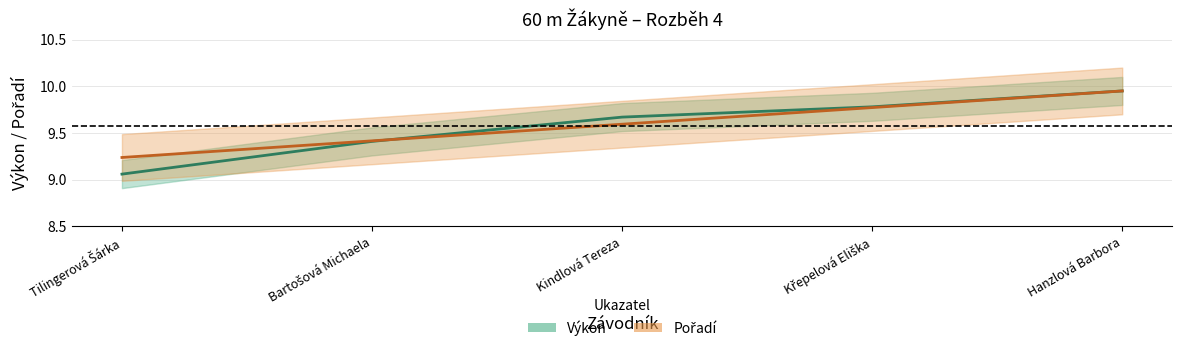

What is the difference between the Pořadí values at Tilingerová Šárka and Kindlová Tereza?

0.4